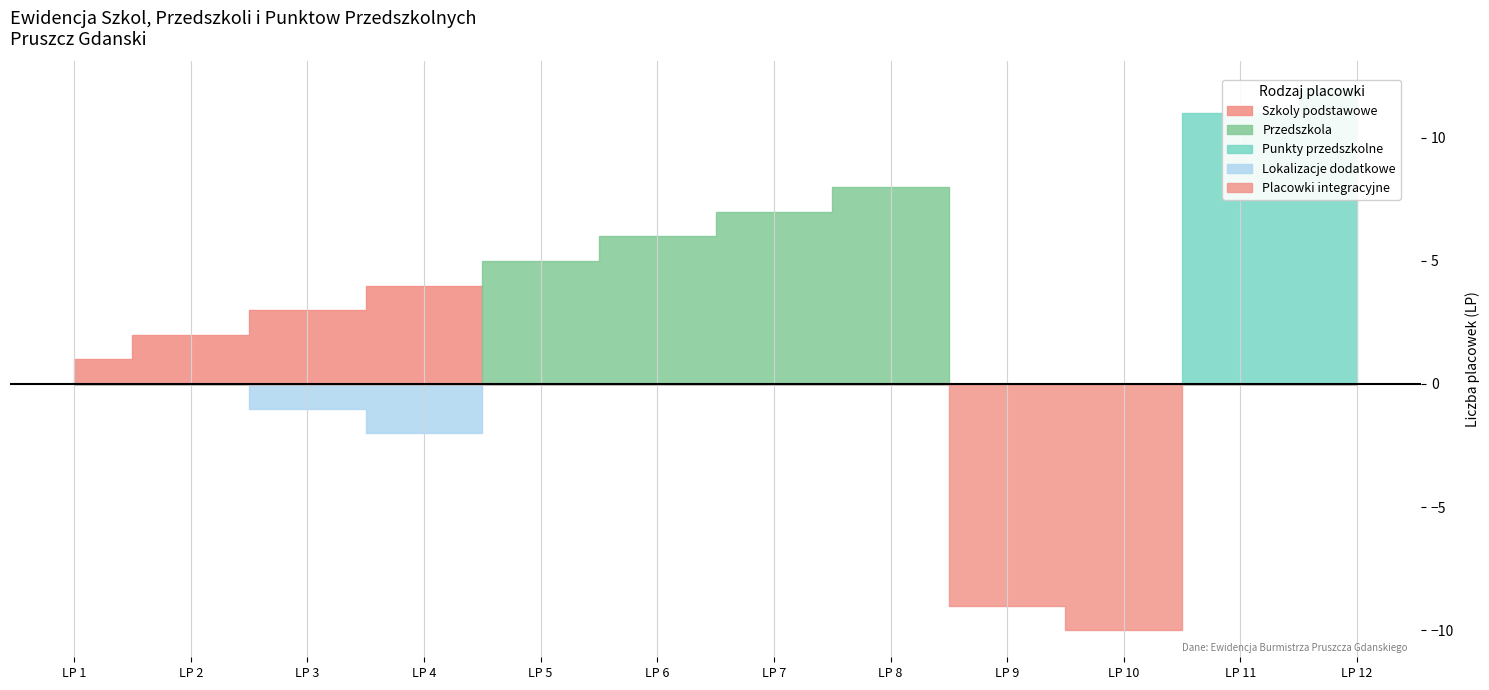

True or false: Przedszkola has more than 1 interior local peaks.

False